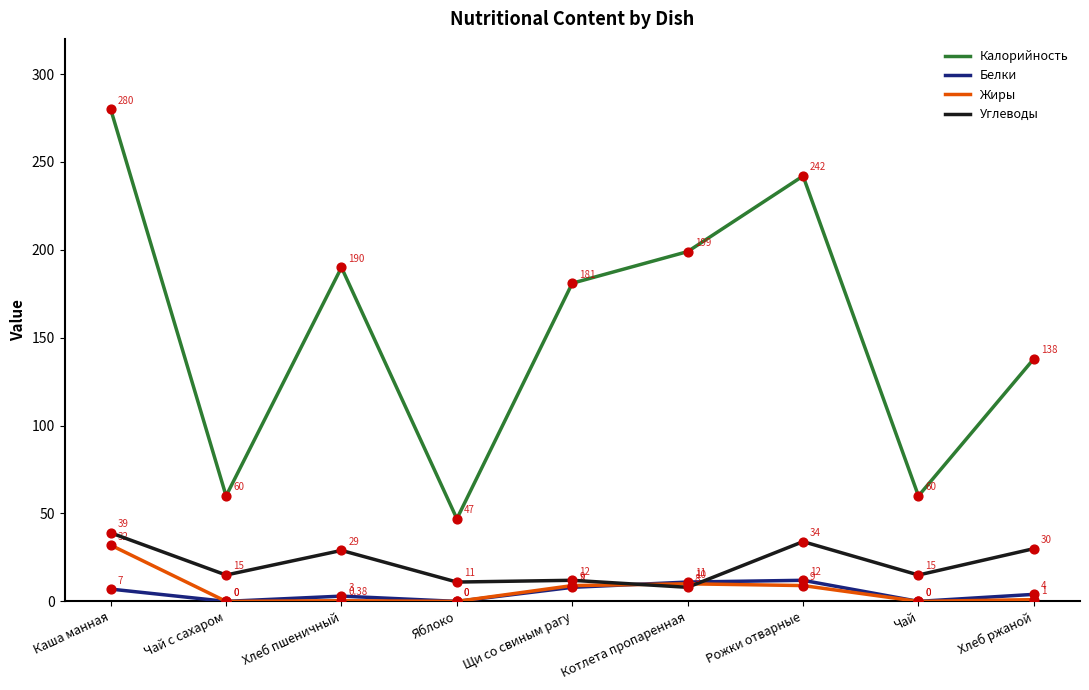

At which category is the sum across all series the highest?

Каша манная